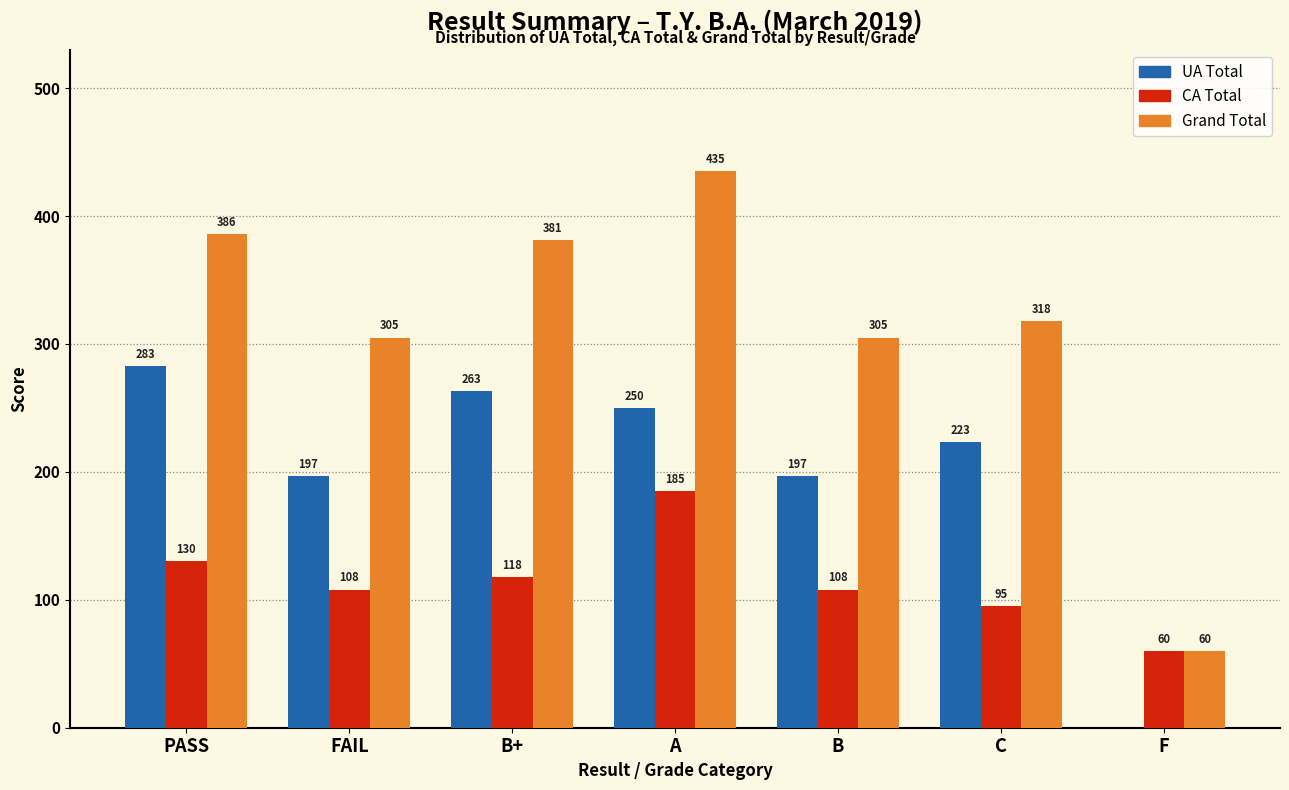

Between PASS and B, which series saw the biggest shift?

UA Total